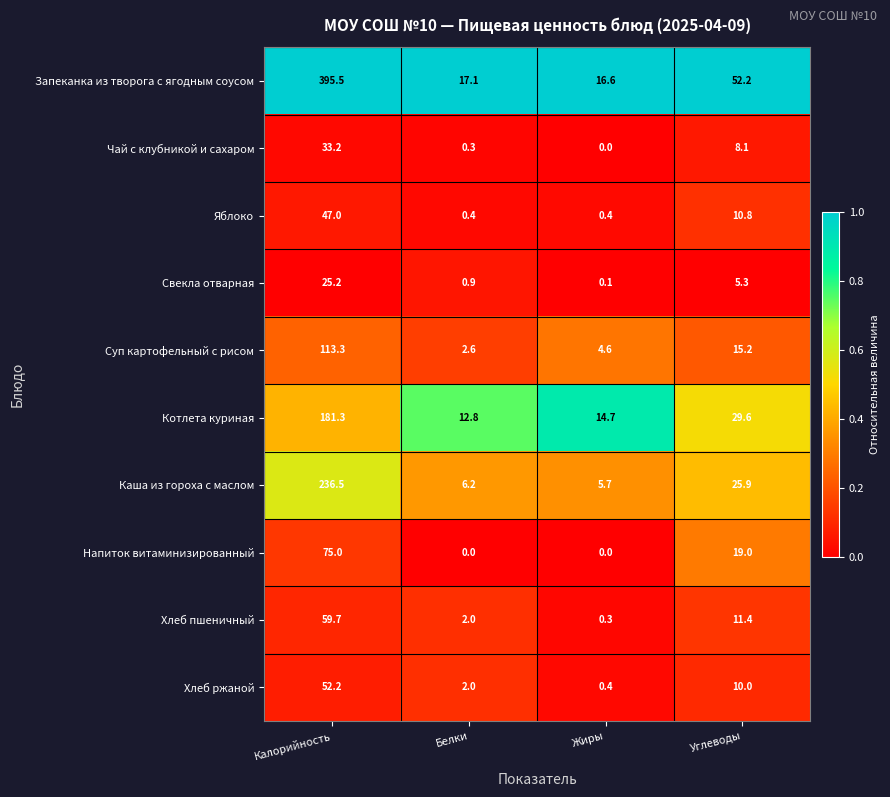

Which category has the highest value in the Каша из гороха с маслом series?

Калорийность